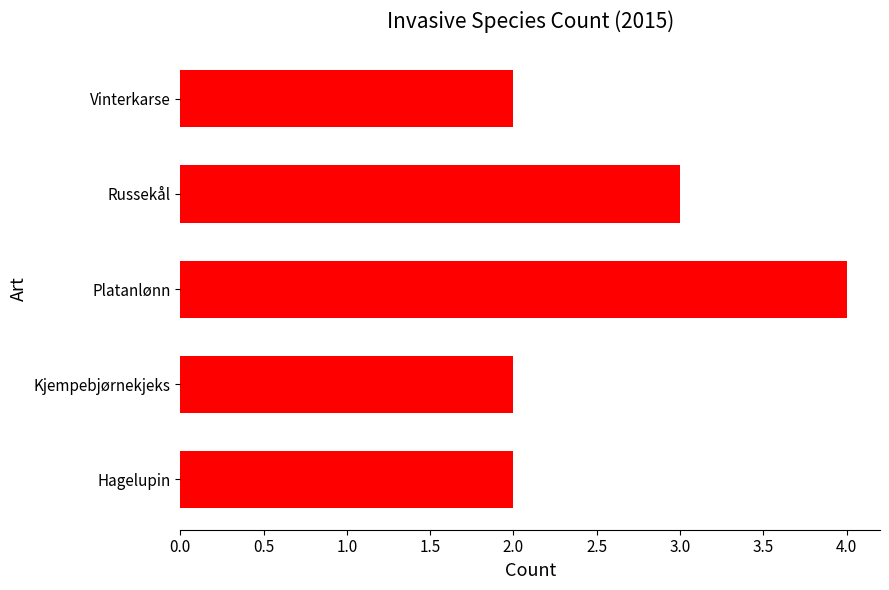

Which label corresponds to the largest value in the chart?

Platanlønn